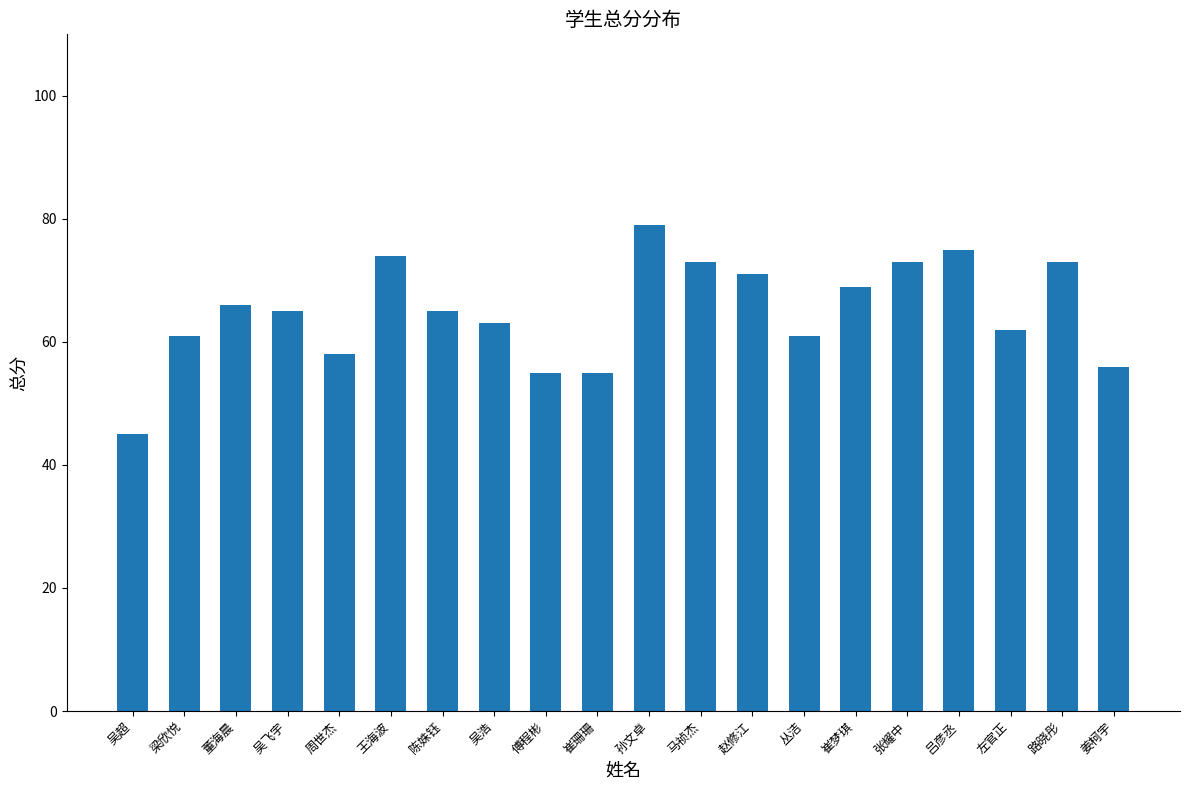

What is the change in value from 吴飞宇 to 吕彦丞?

+10